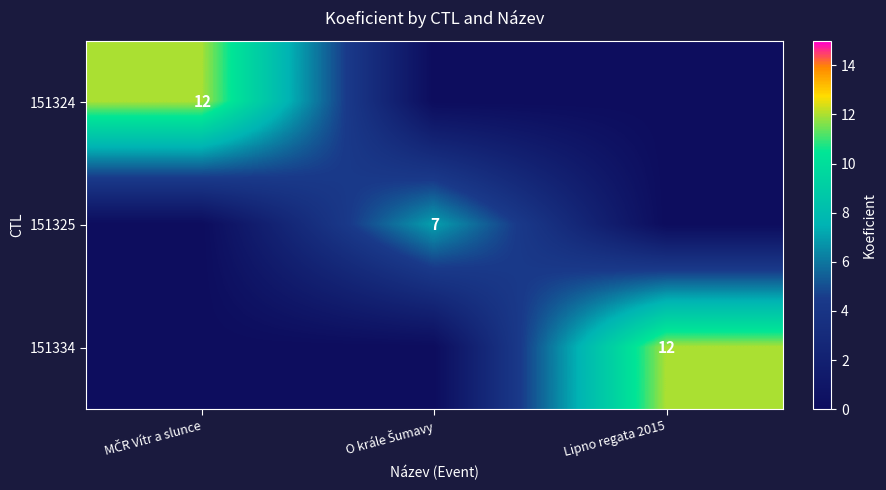

The 151334 series shows 12 at Lipno regata 2015. True or false?

True